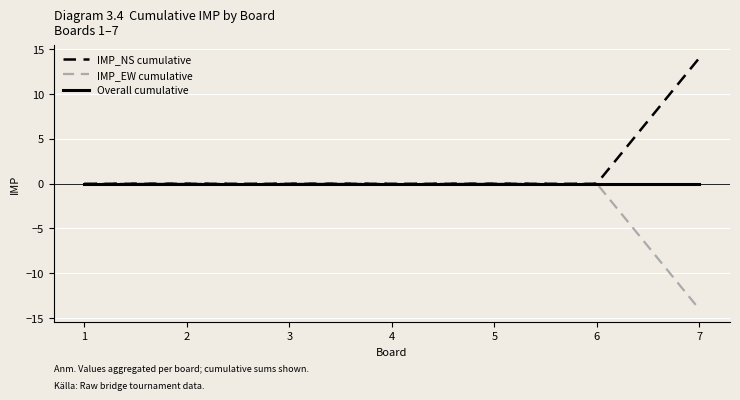

Rank the series by their average value, from highest to lowest.

IMP_NS cumulative, Overall cumulative, IMP_EW cumulative